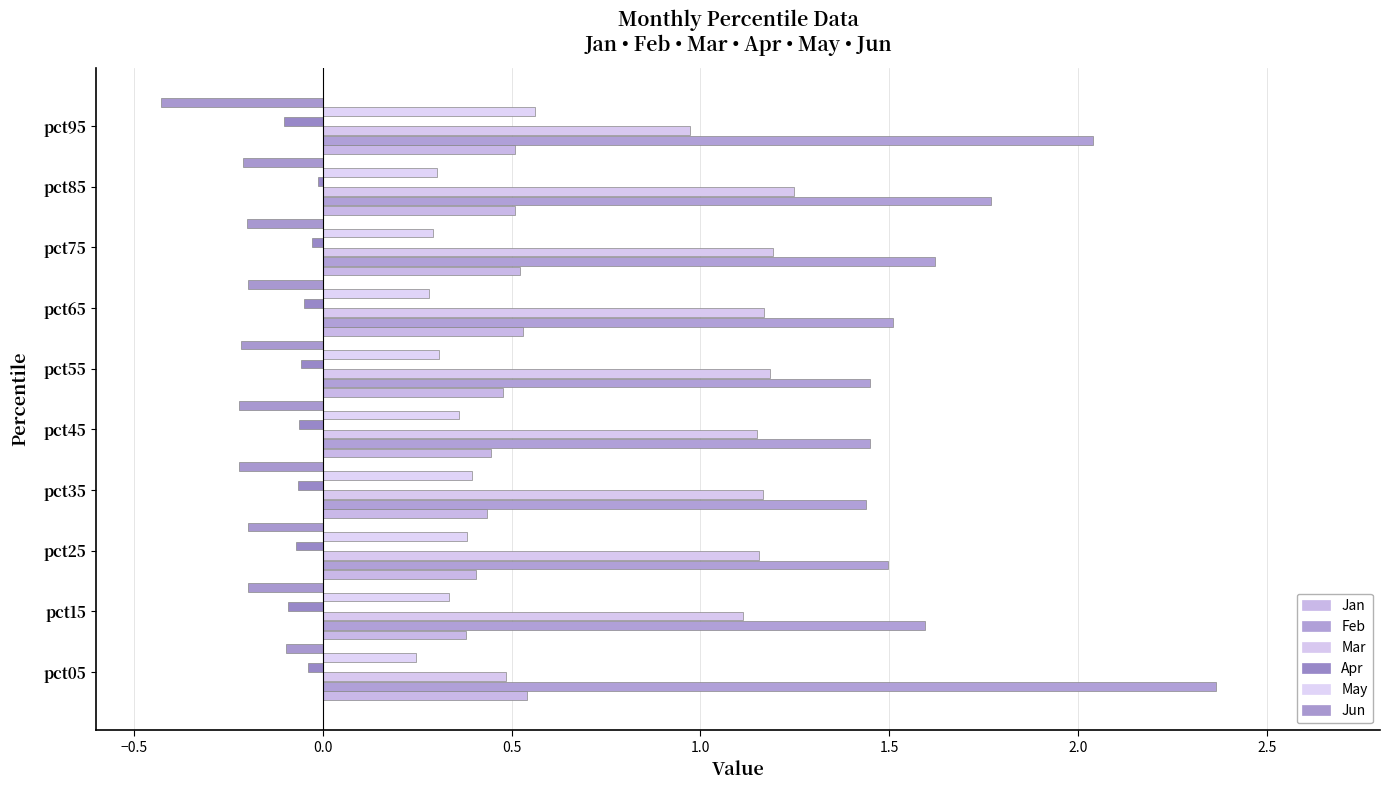

How many series are shown in this chart?

6